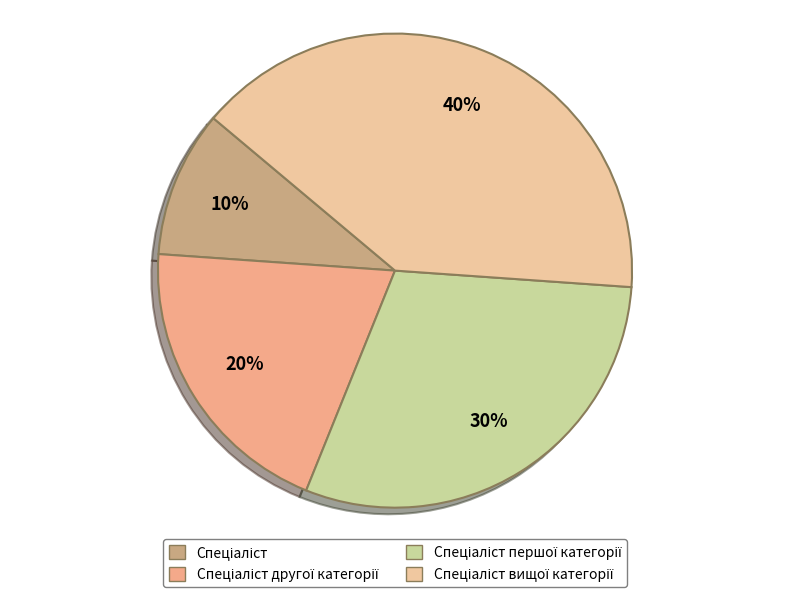

Is it true that Спеціаліст is 10% of the pie?

True